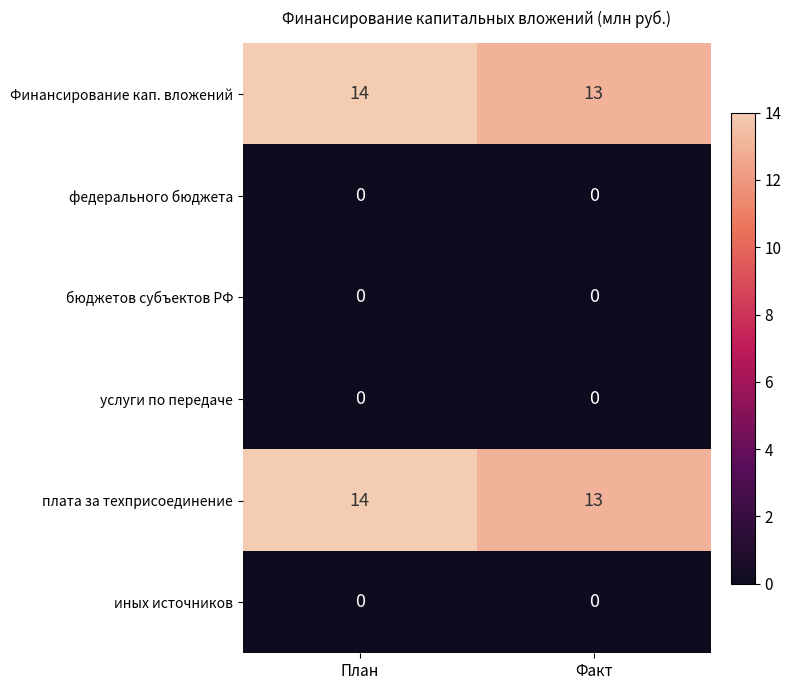

At how many categories does at least one series exceed 6?

2